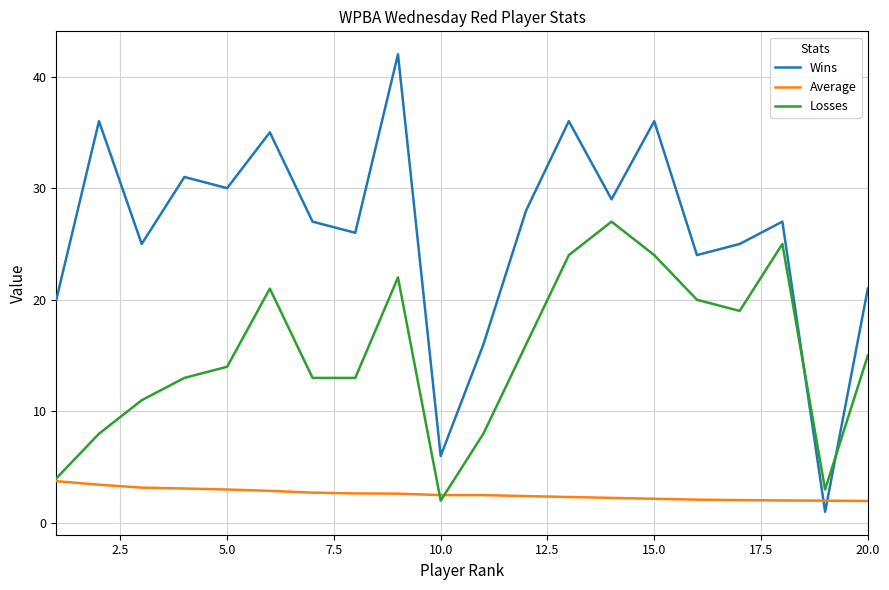

How many intersections are there between Losses and Wins?

2